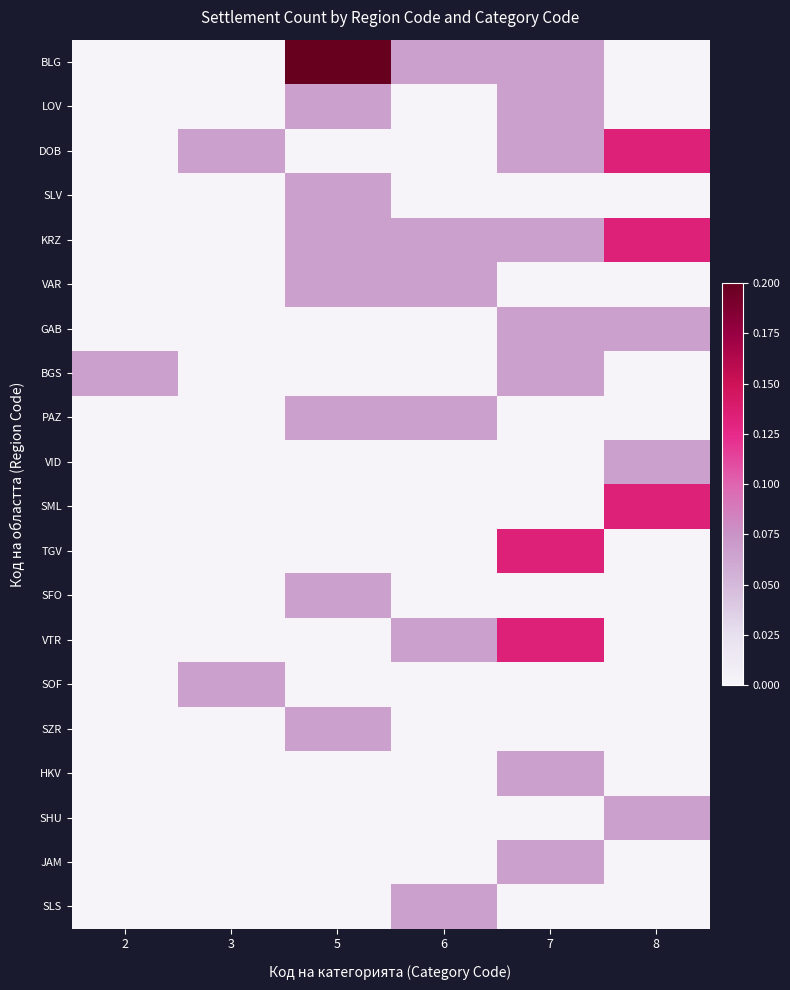

Reading right to left, extract all data points from this chart.

BLG: 8=0.0	7=0.1	6=0.1	5=0.2	3=0.0	2=0.0
LOV: 8=0.0	7=0.1	6=0.0	5=0.1	3=0.0	2=0.0
DOB: 8=0.1	7=0.1	6=0.0	5=0.0	3=0.1	2=0.0
SLV: 8=0.0	7=0.0	6=0.0	5=0.1	3=0.0	2=0.0
KRZ: 8=0.1	7=0.1	6=0.1	5=0.1	3=0.0	2=0.0
VAR: 8=0.0	7=0.0	6=0.1	5=0.1	3=0.0	2=0.0
GAB: 8=0.1	7=0.1	6=0.0	5=0.0	3=0.0	2=0.0
BGS: 8=0.0	7=0.1	6=0.0	5=0.0	3=0.0	2=0.1
PAZ: 8=0.0	7=0.0	6=0.1	5=0.1	3=0.0	2=0.0
VID: 8=0.1	7=0.0	6=0.0	5=0.0	3=0.0	2=0.0
SML: 8=0.1	7=0.0	6=0.0	5=0.0	3=0.0	2=0.0
TGV: 8=0.0	7=0.1	6=0.0	5=0.0	3=0.0	2=0.0
SFO: 8=0.0	7=0.0	6=0.0	5=0.1	3=0.0	2=0.0
VTR: 8=0.0	7=0.1	6=0.1	5=0.0	3=0.0	2=0.0
SOF: 8=0.0	7=0.0	6=0.0	5=0.0	3=0.1	2=0.0
SZR: 8=0.0	7=0.0	6=0.0	5=0.1	3=0.0	2=0.0
HKV: 8=0.0	7=0.1	6=0.0	5=0.0	3=0.0	2=0.0
SHU: 8=0.1	7=0.0	6=0.0	5=0.0	3=0.0	2=0.0
JAM: 8=0.0	7=0.1	6=0.0	5=0.0	3=0.0	2=0.0
SLS: 8=0.0	7=0.0	6=0.1	5=0.0	3=0.0	2=0.0